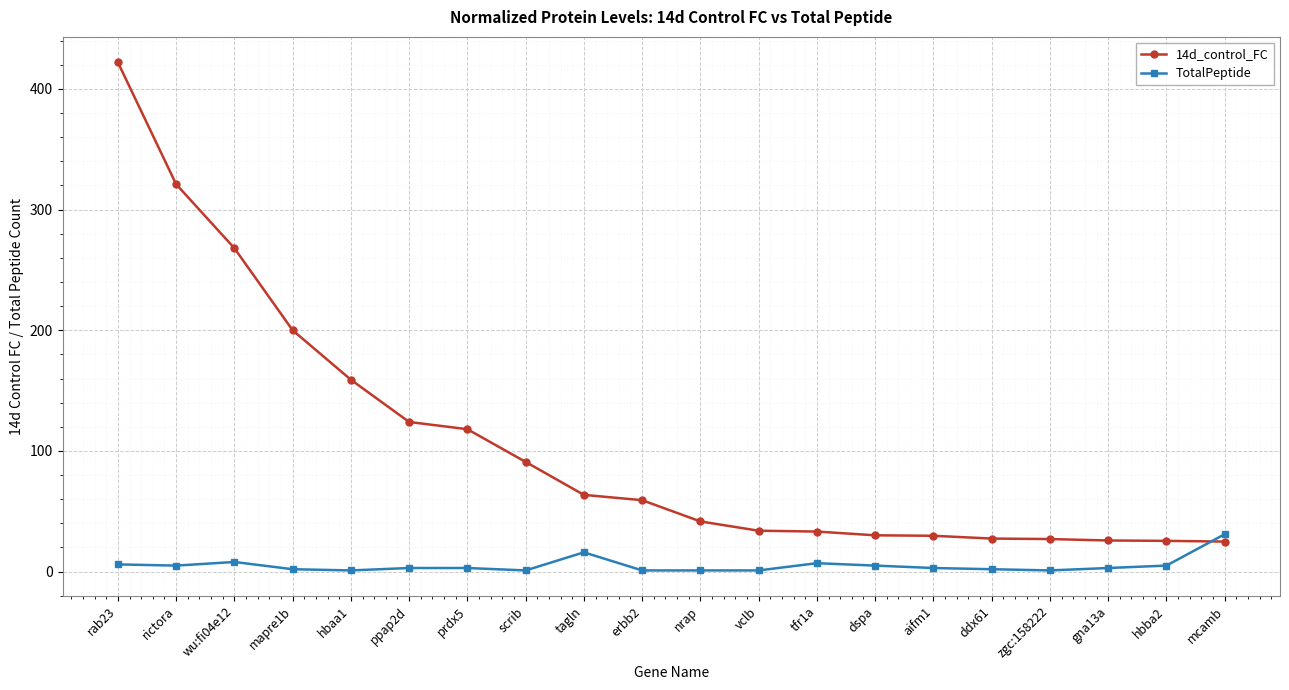

Between rab23 and aifm1, which series saw the biggest shift?

14d_control_FC